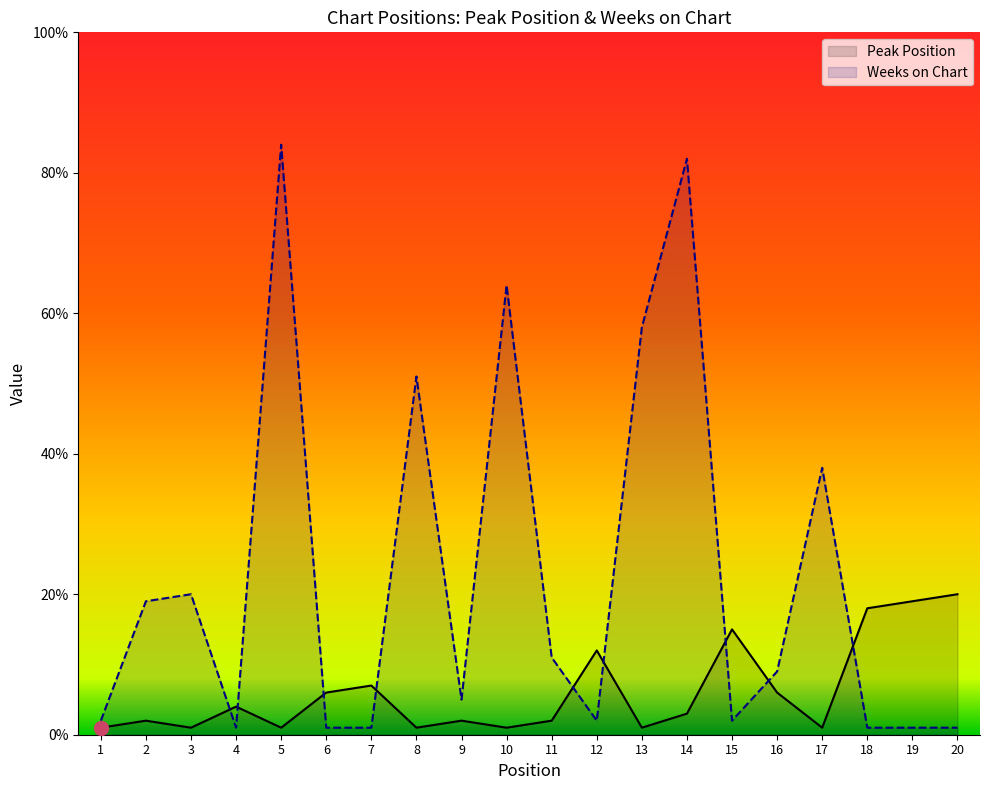

What is the spread (max minus min) of values at 9?

3